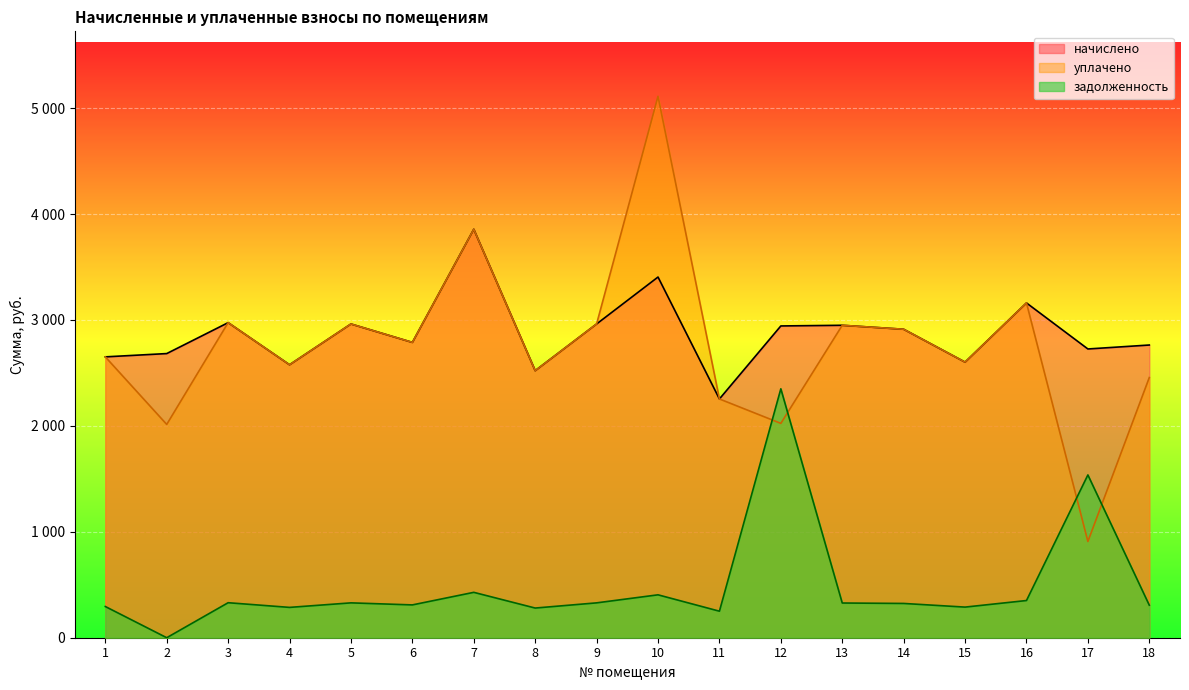

How many values in the уплачено series are below 2788?

9